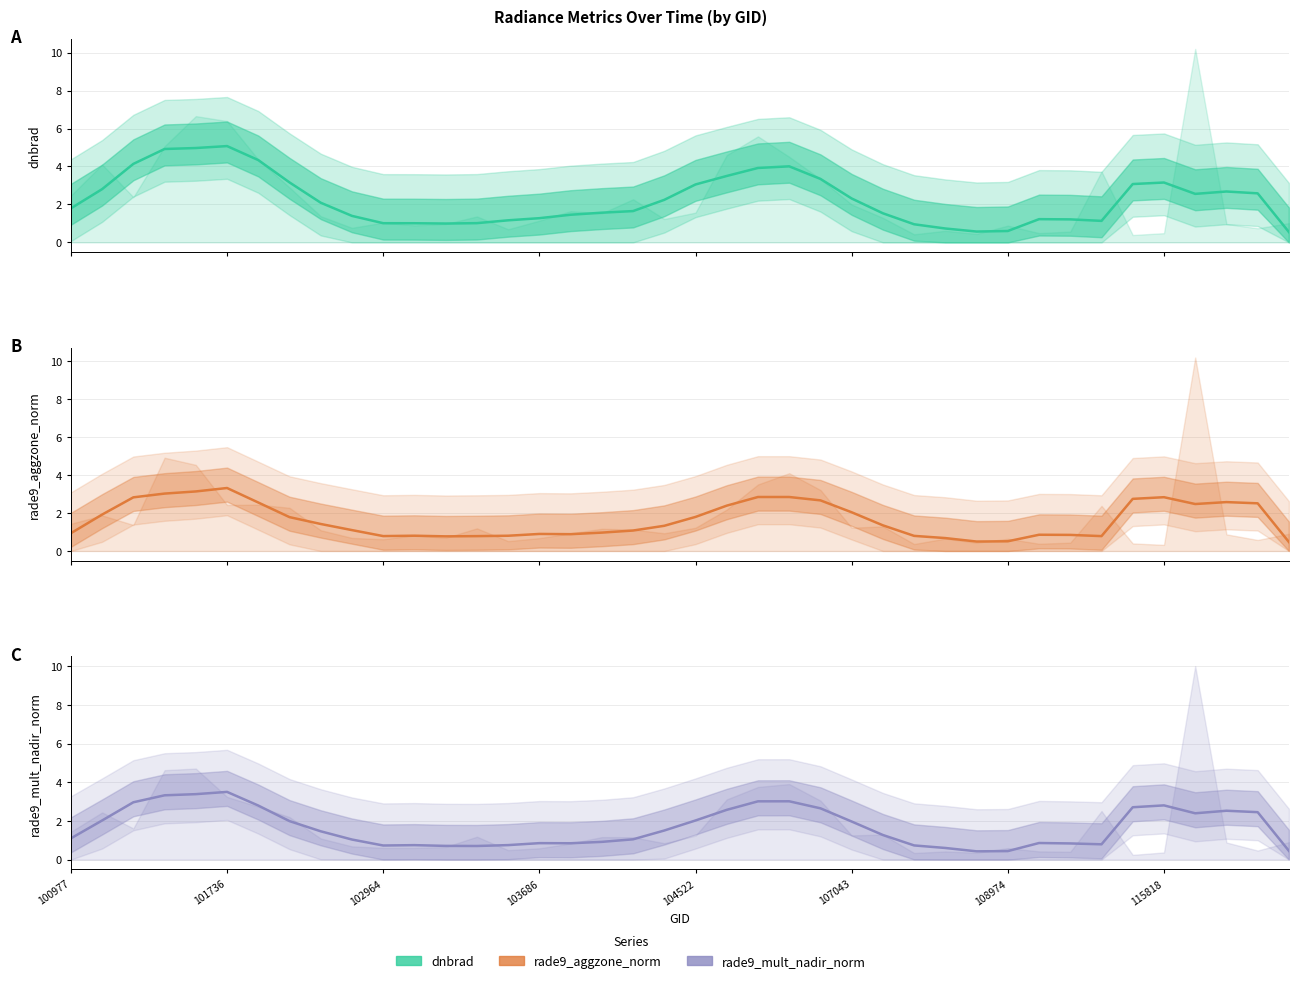

How many series are shown in this chart?

3